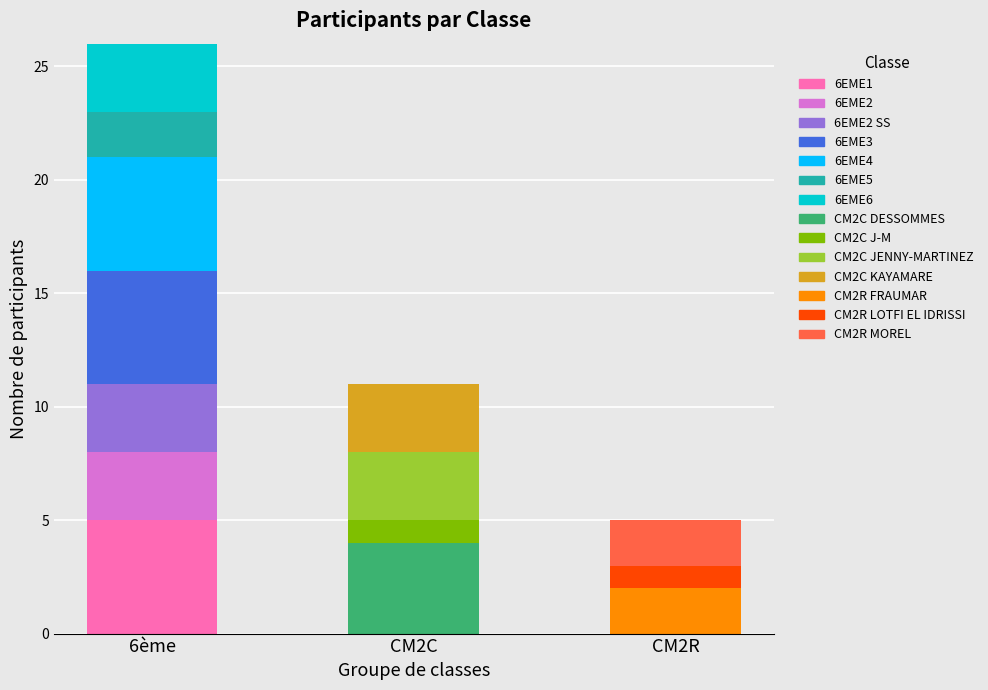

Is it true that 6EME1 equals -2 at CM2C?

False